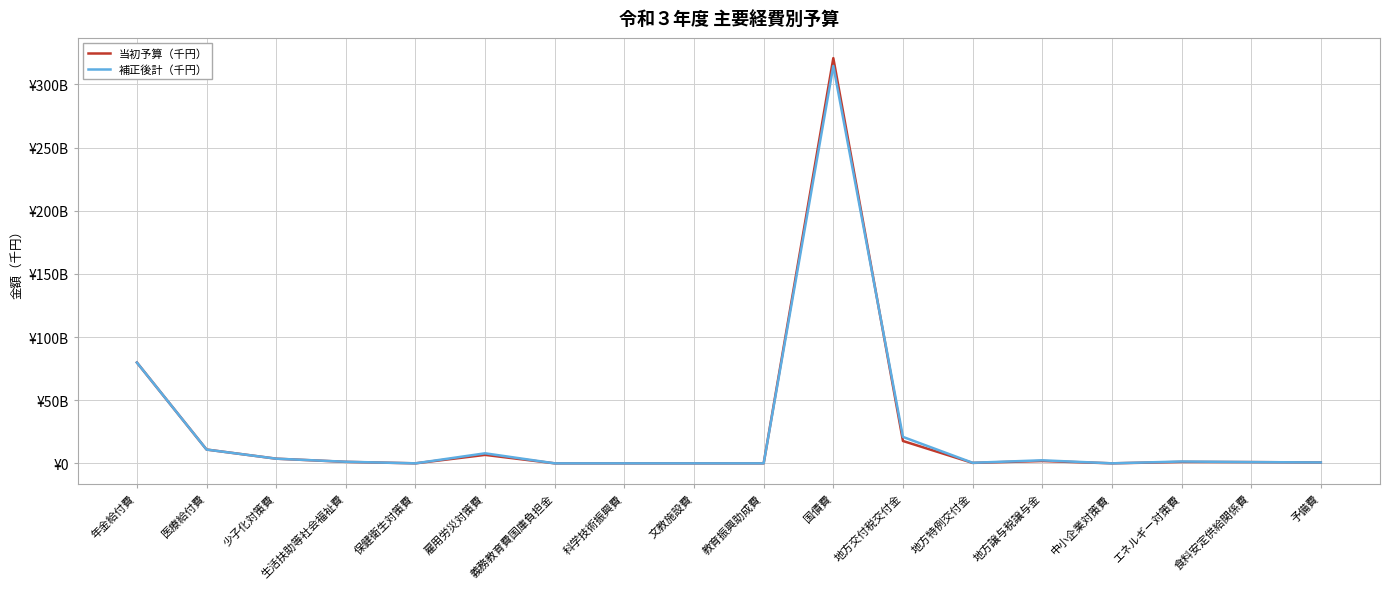

At how many categories does at least one series exceed 192209937624?

1